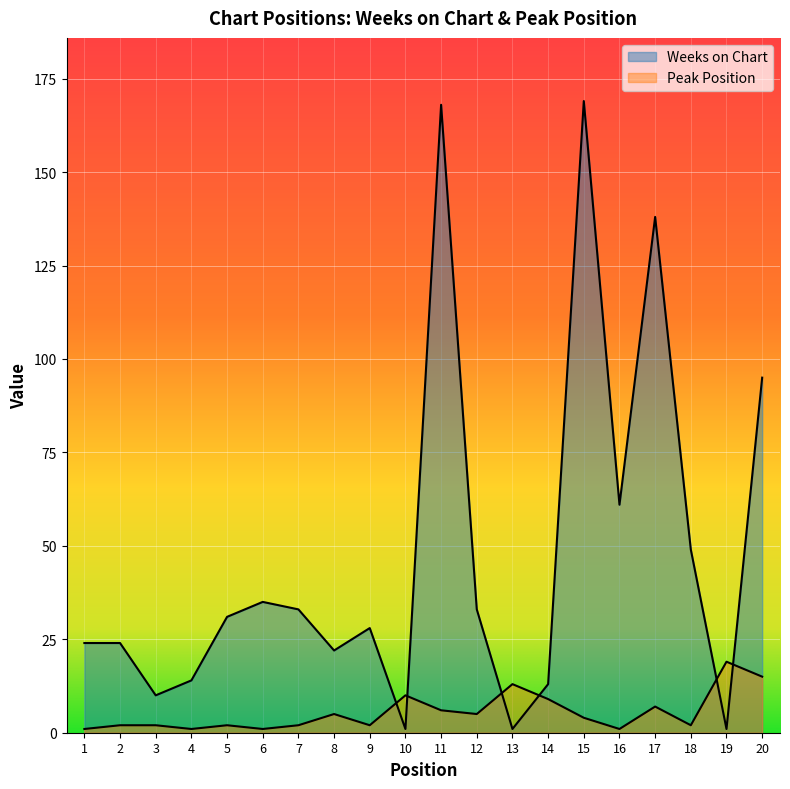

In Peak Position, how many points are higher than both neighbors (excluding endpoints)?

6